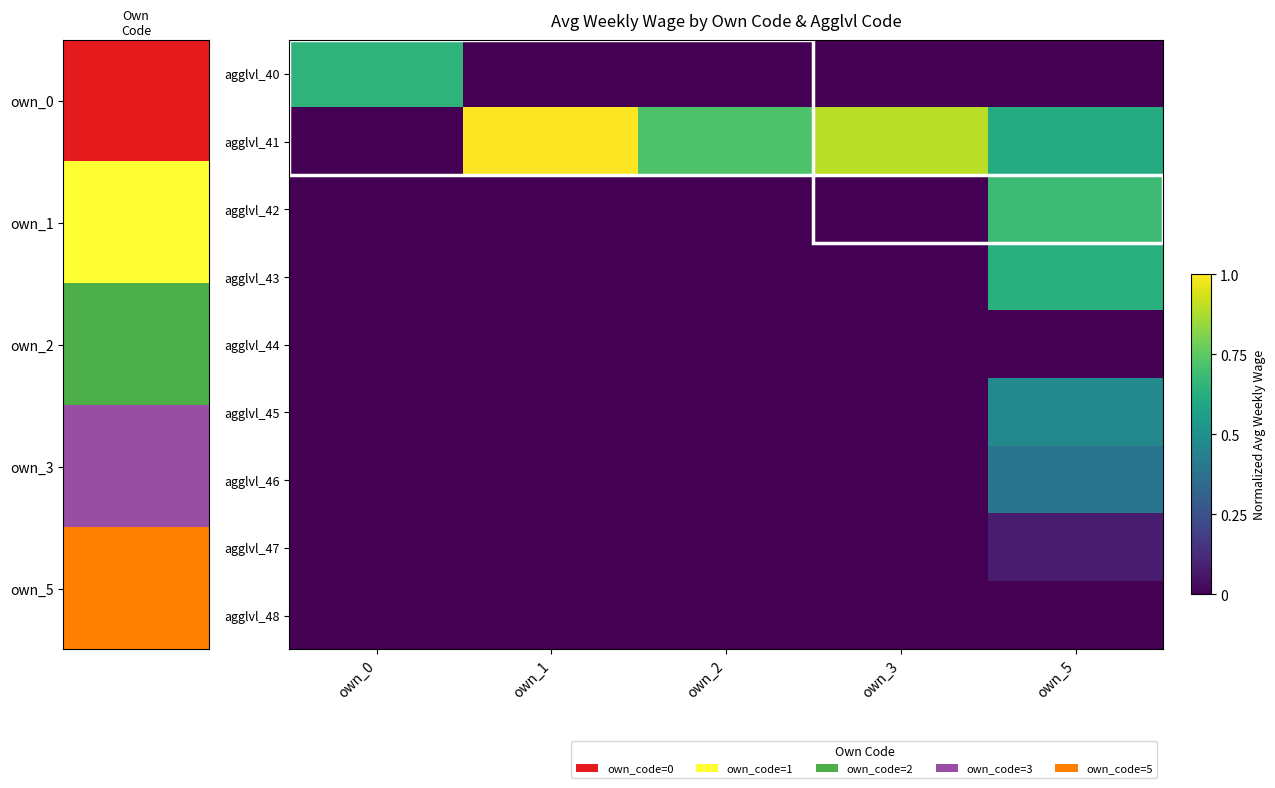

At which category is the sum across all series the highest?

own_5